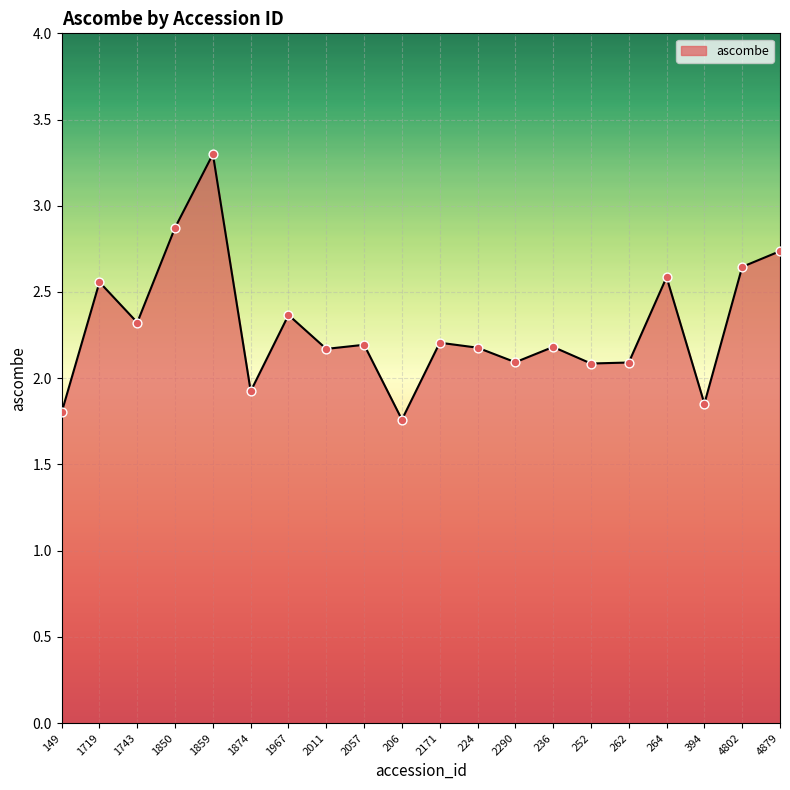

Between 2011 and 1743, which is larger?

1743